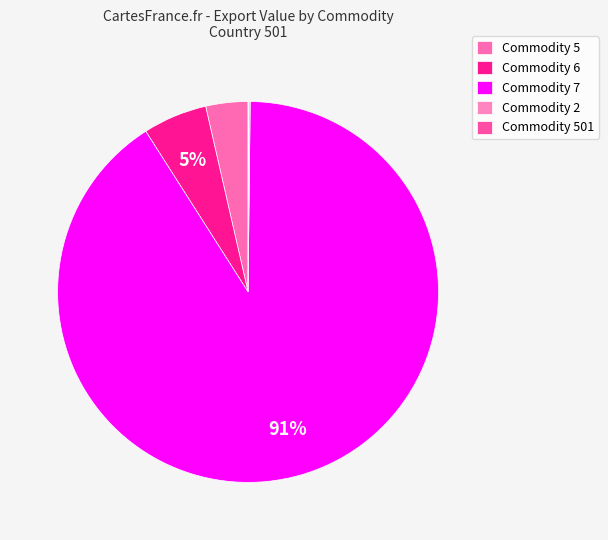

What percentage is NOT represented by Commodity 6?

94.6%